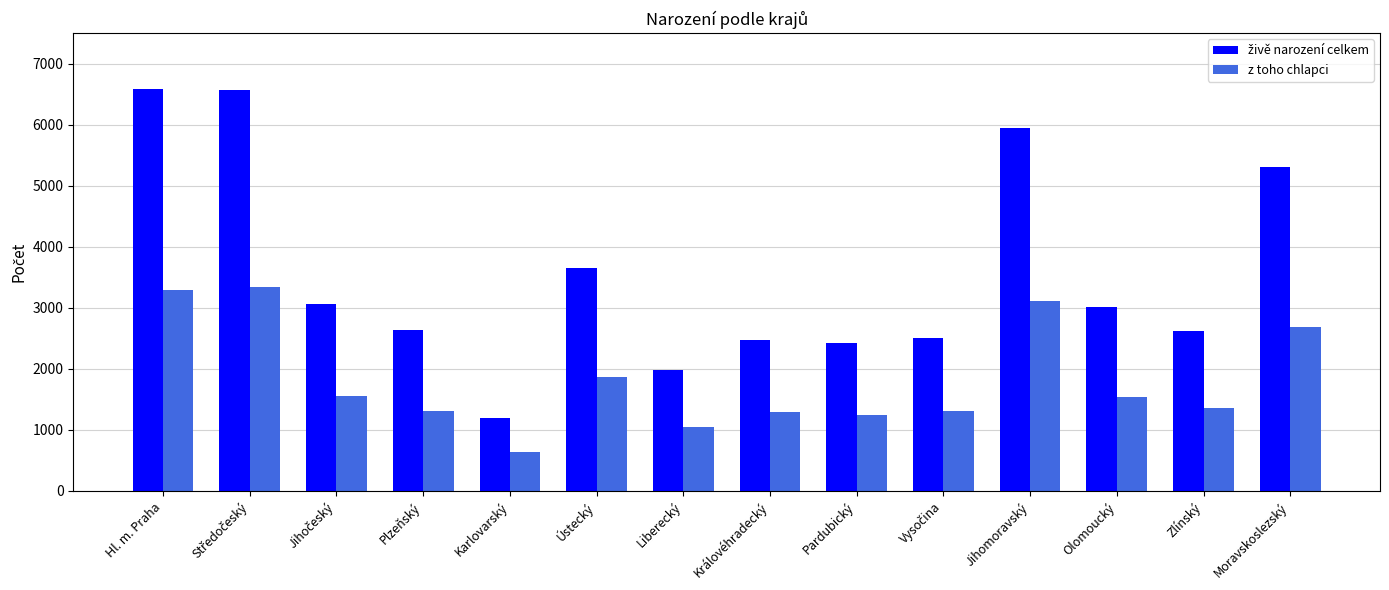

What is the difference between the second highest and minimum values in the z toho chlapci series?

2653